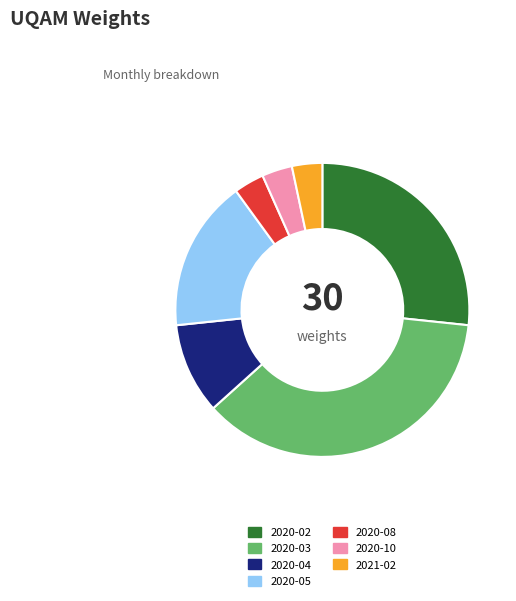

Between 2020-05 and 2021-02, which is larger?

2020-05